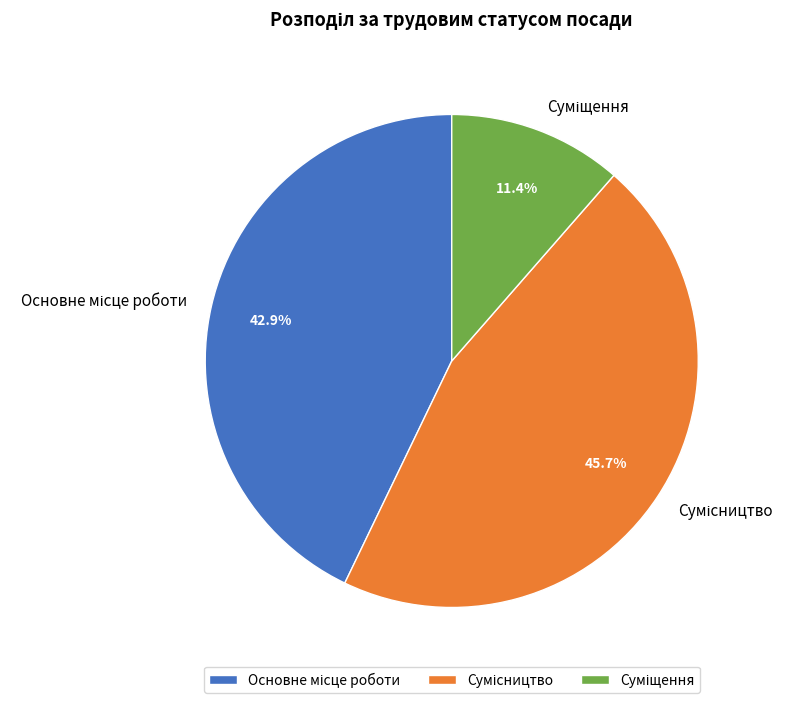

Is there a majority slice in this chart?

No